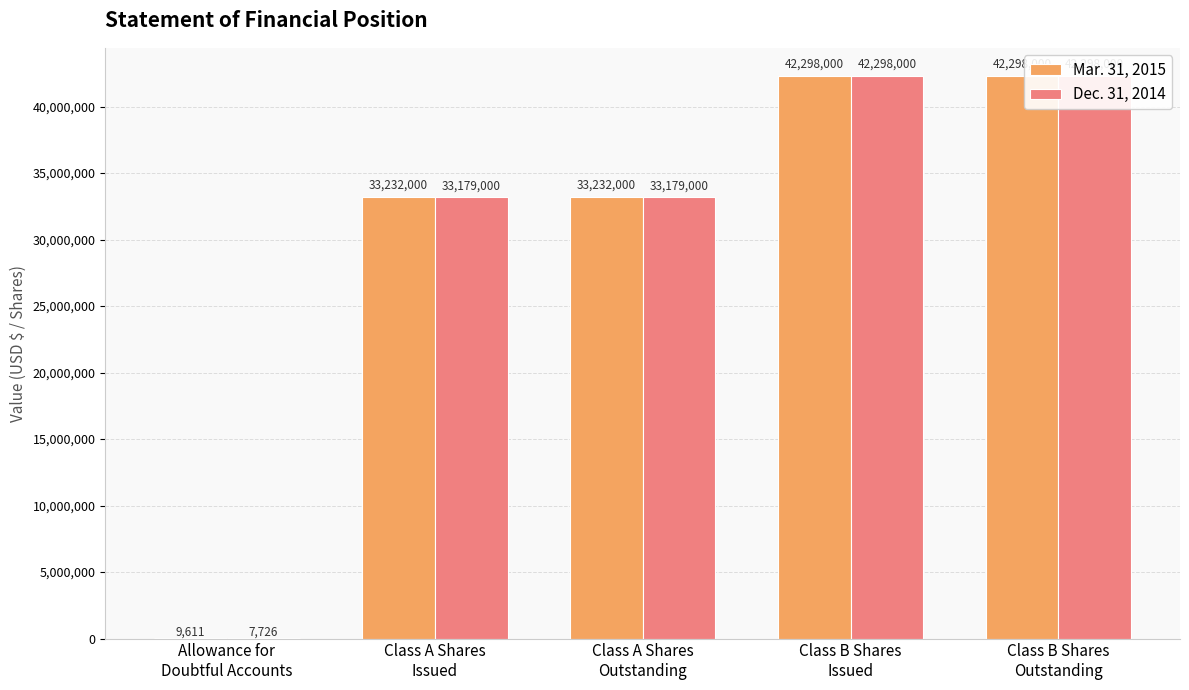

What is the label of the 2nd bar from the right?

Class B Shares
Issued